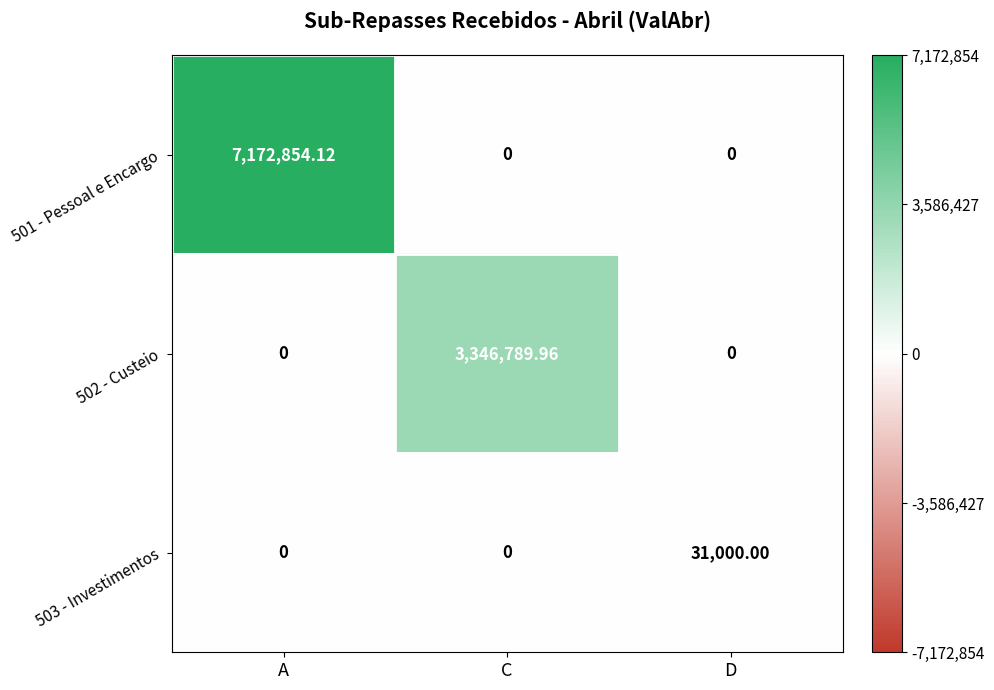

At which category is the sum across all series the highest?

A